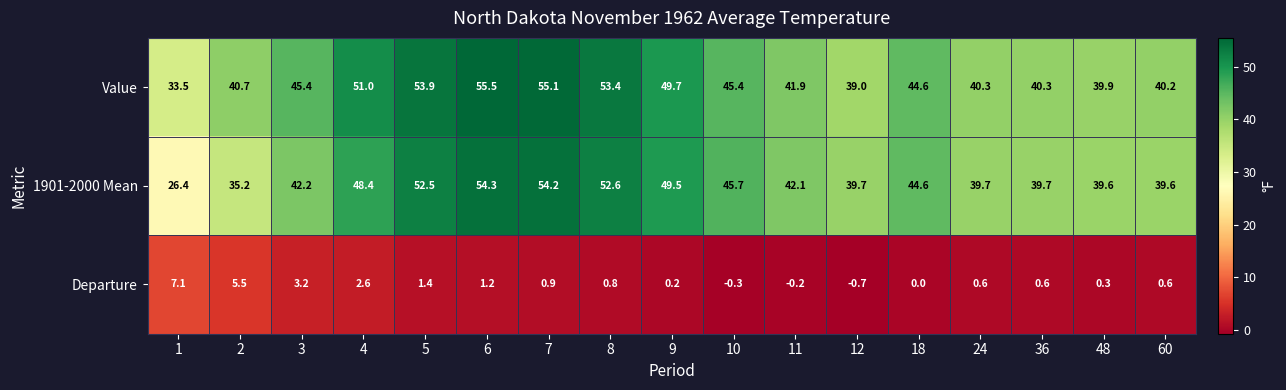

True or false: Value has a value of 40.3 at 36.

True